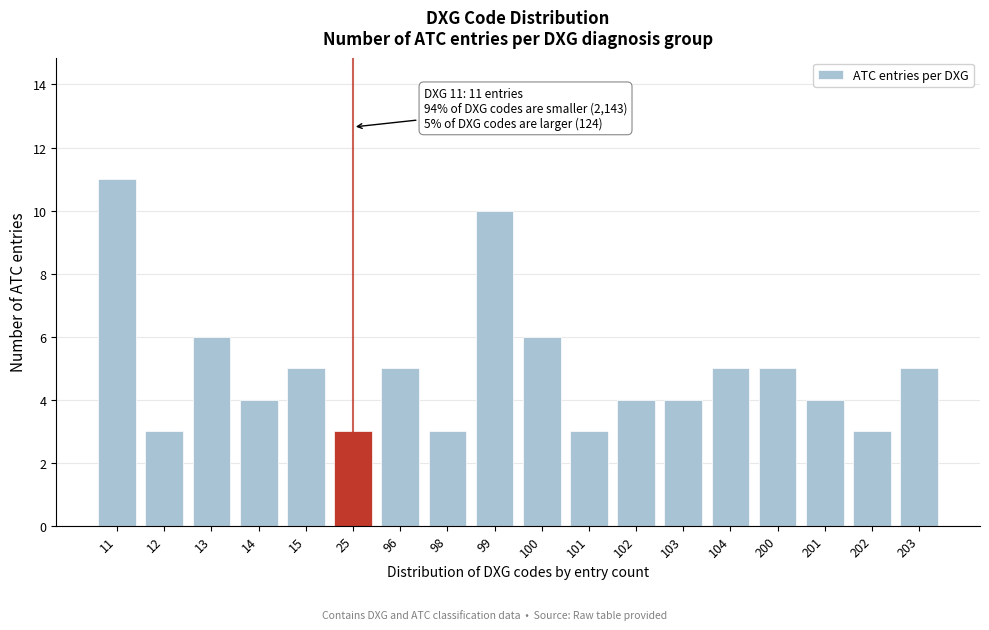

Reading right to left, list all the values displayed in this chart.

203=5	202=3	201=4	200=5	104=5	103=4	102=4	101=3	100=6	99=10	98=3	96=5	25=3	15=5	14=4	13=6	12=3	11=11